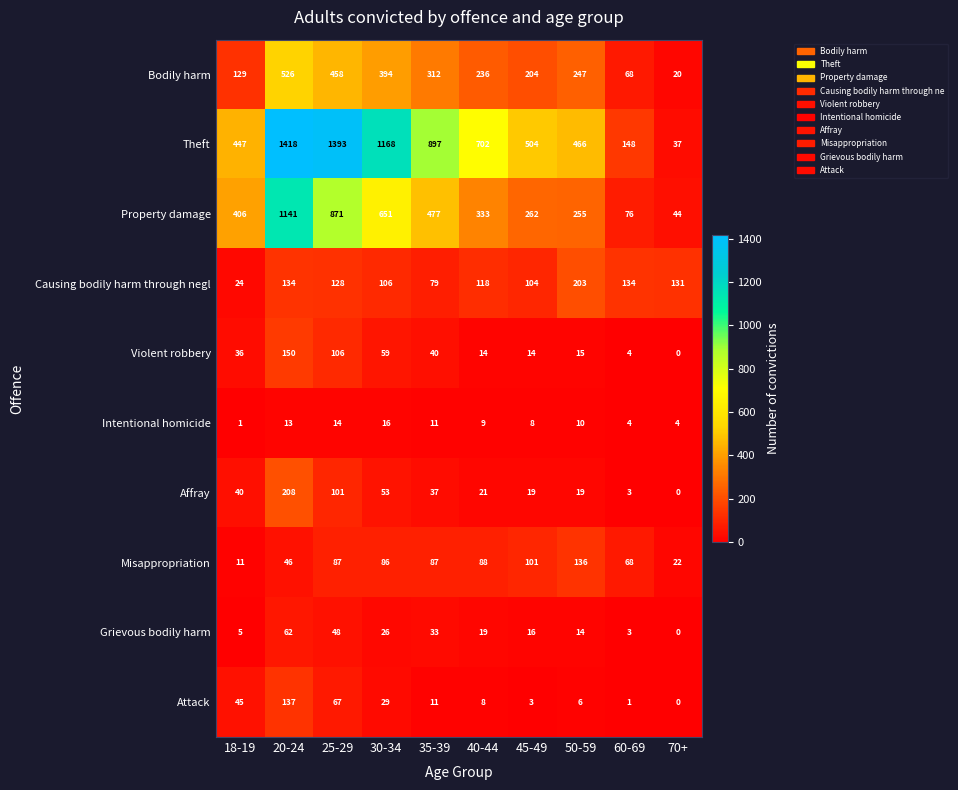

At how many categories does at least one series exceed 35?

10